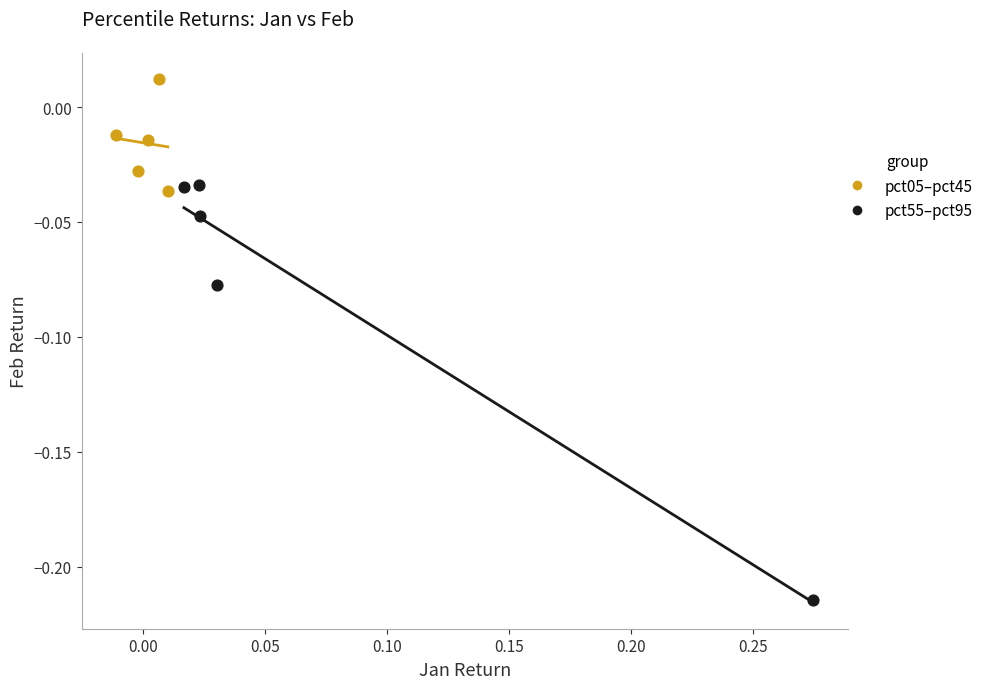

Which series has the largest Y range (max minus min)?

pct55–pct95